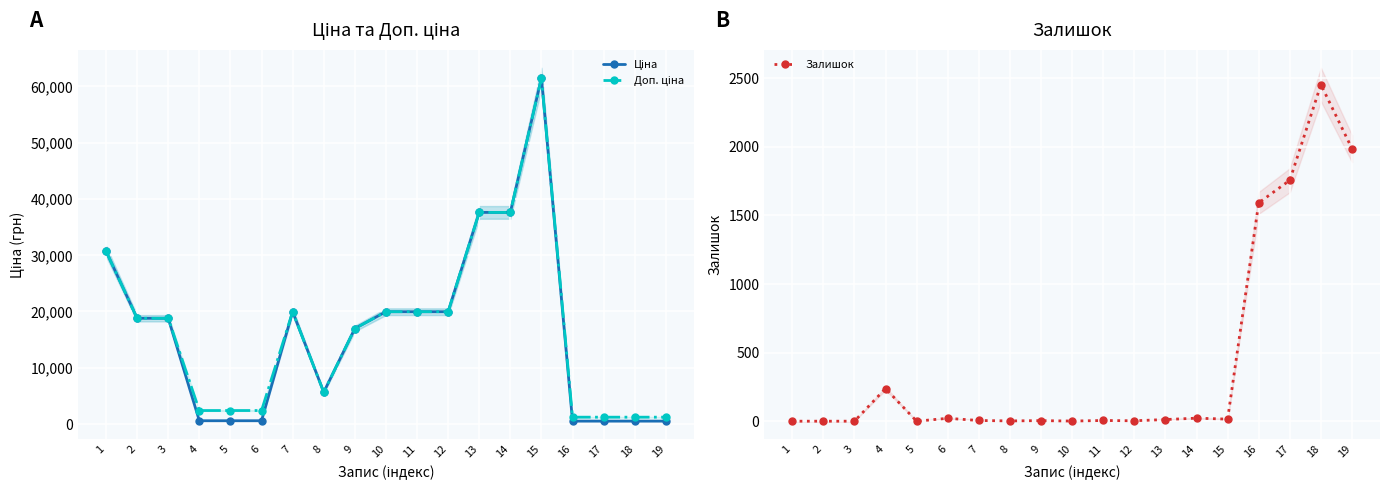

Which series has the largest range (max minus min)?

Ціна